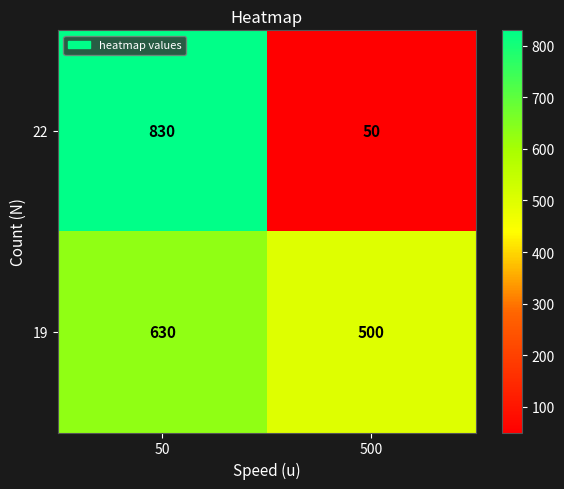

Reading left to right, extract all data points from this chart.

22: 50=830	500=50
19: 50=630	500=500